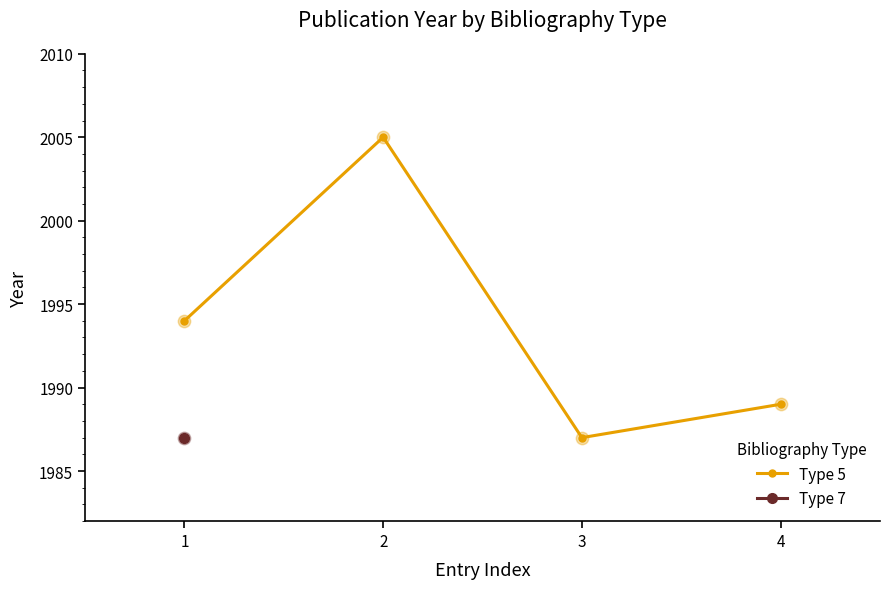

What is the ratio of the value at 3 to the value at 1?

1.0